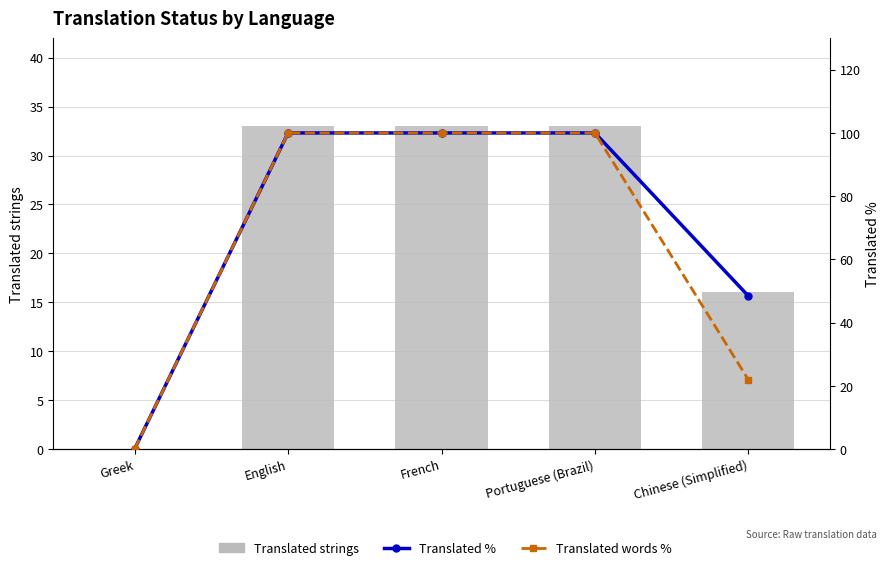

Rank the series by their maximum value, from highest to lowest.

Translated %, Translated words %, Translated strings